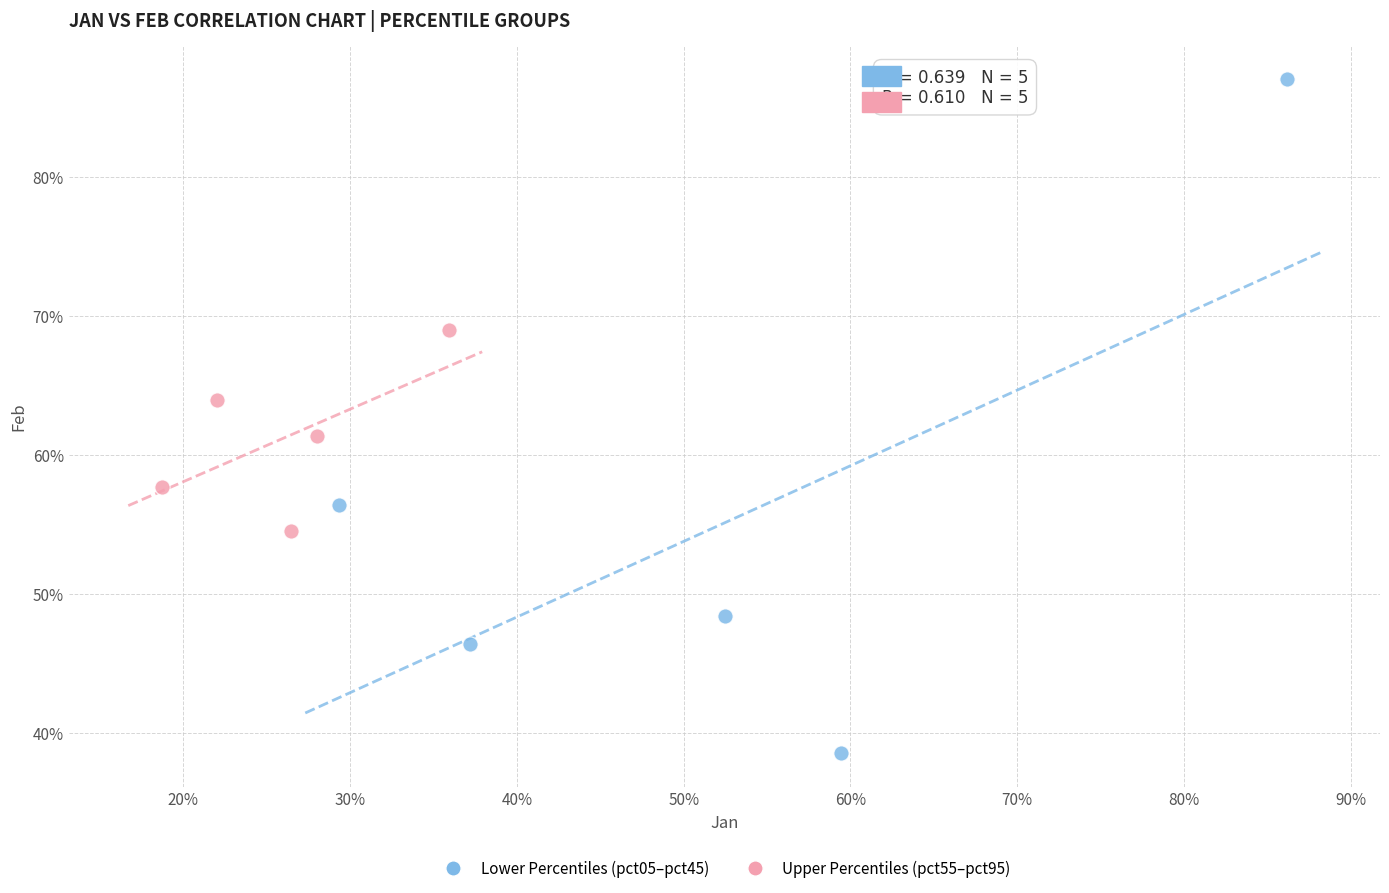

Which series contains the highest Y value?

Lower Percentiles (pct05–pct45)